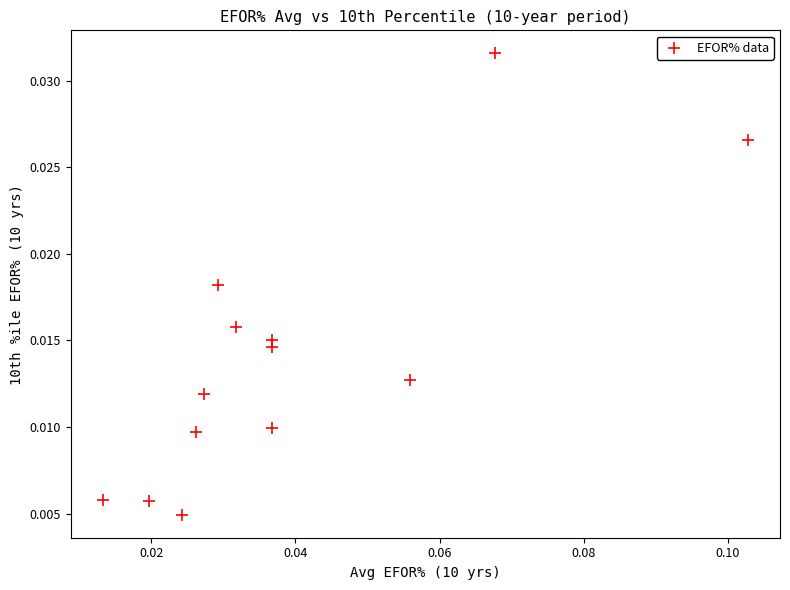

How many data points are displayed?

13